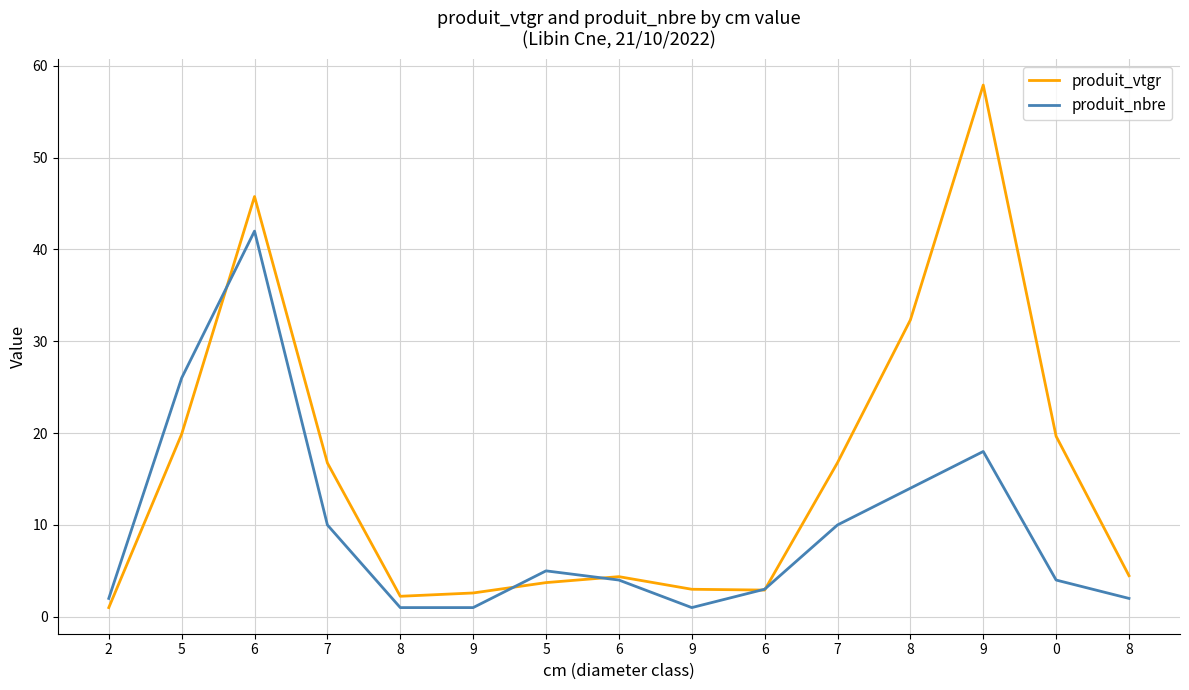

Does the chart display data point markers on the line(s)?

No